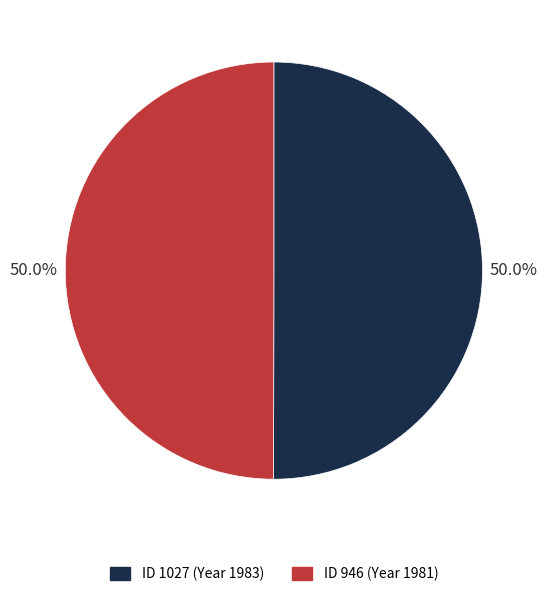

What is the majority slice?

1027